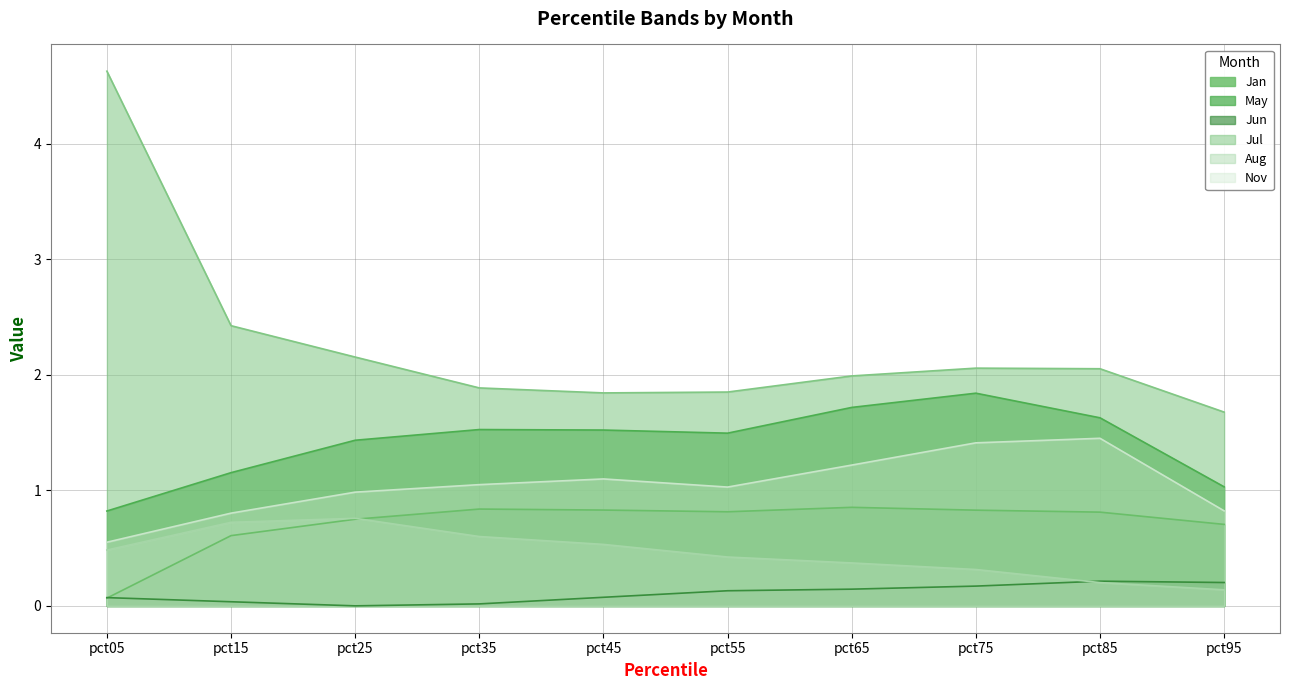

What is the difference between the maximum and minimum values in the Jul series?

3.0